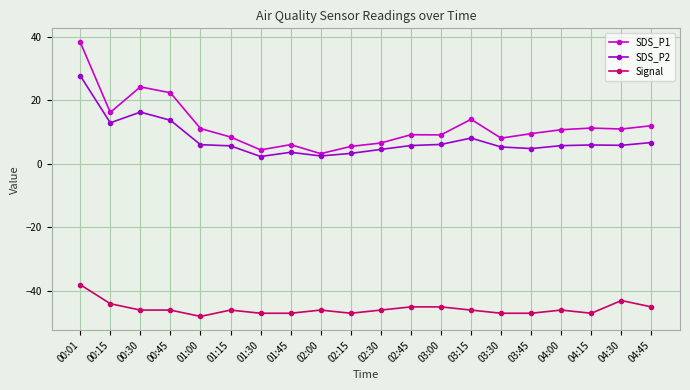

At which label does Signal first exceed -46?

00:01